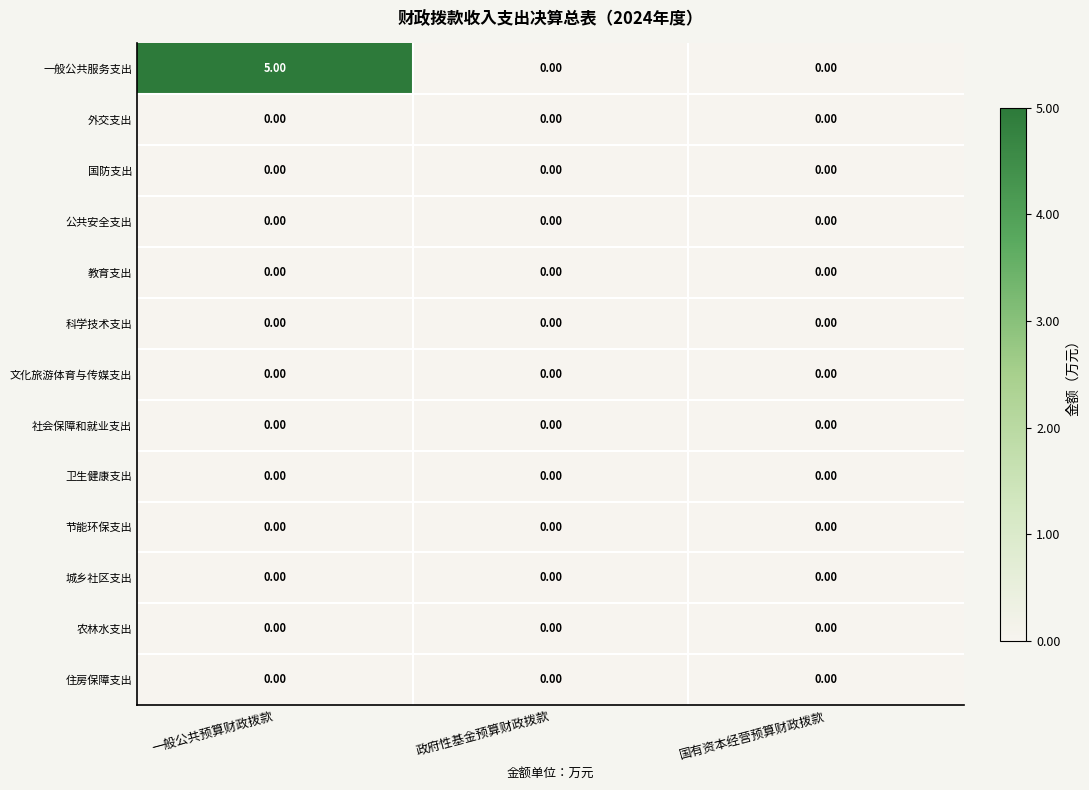

Which series has the largest total across all categories?

一般公共服务支出